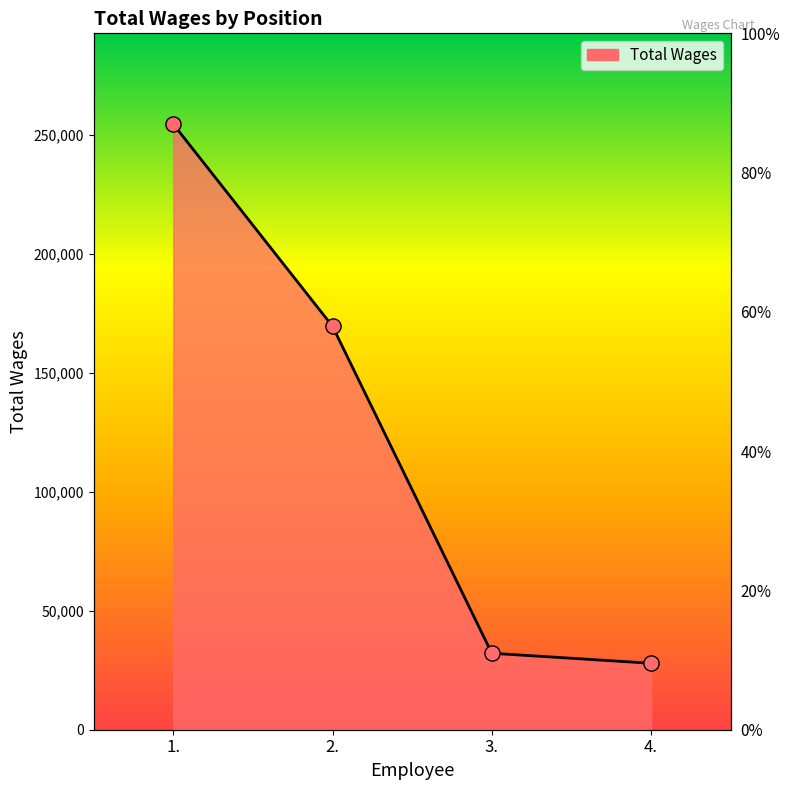

Between 2. and 1., which is larger?

1.